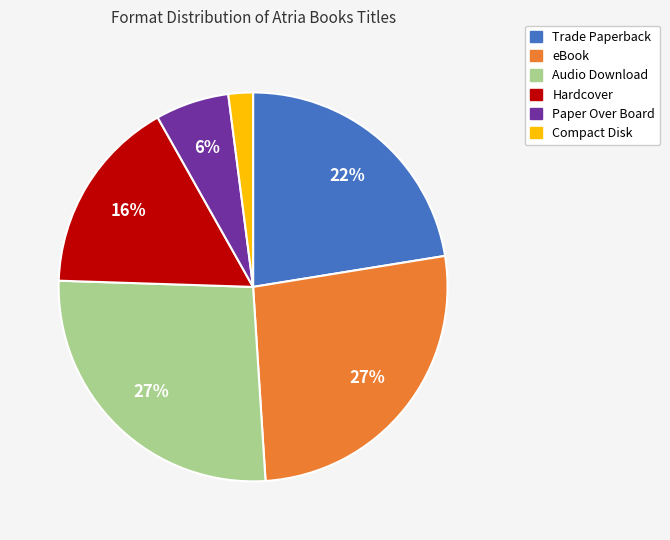

Which slice is the smallest?

Compact Disk